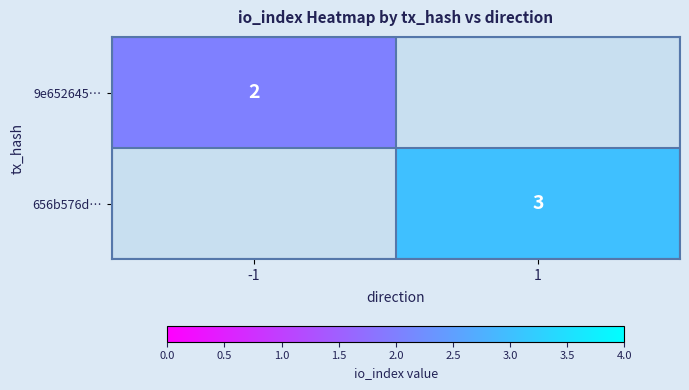

Which label corresponds to the largest value in the chart?

1